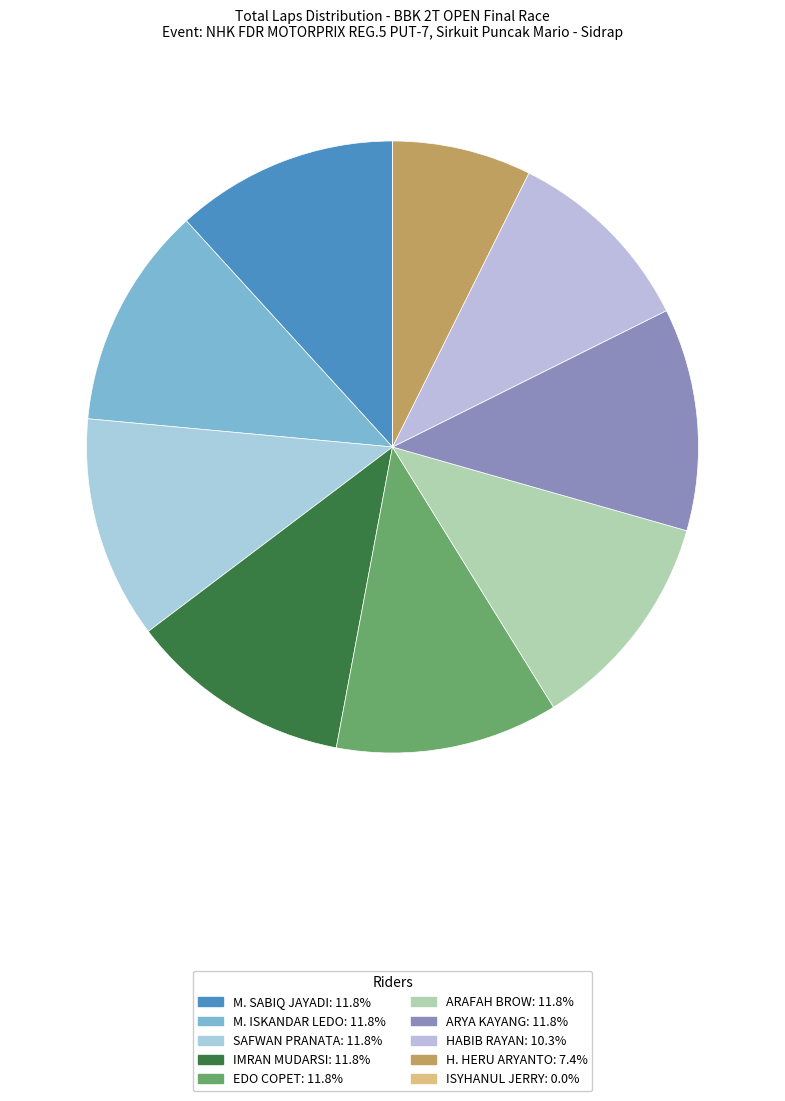

True or false: SAFWAN PRANATA accounts for 12% of the total.

True